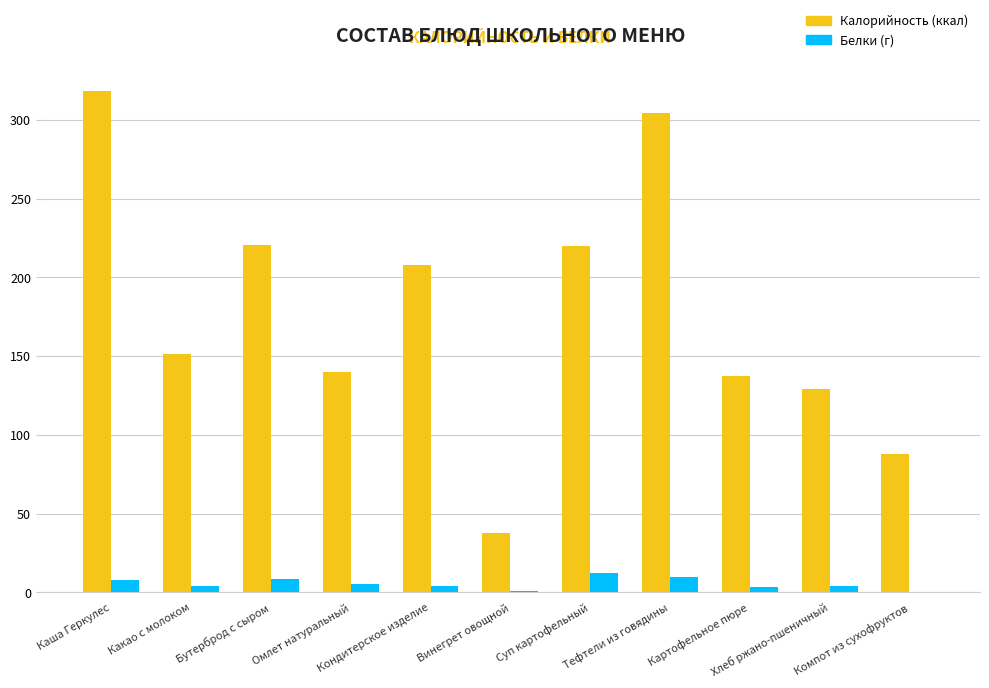

How many distinct data groups are displayed?

2